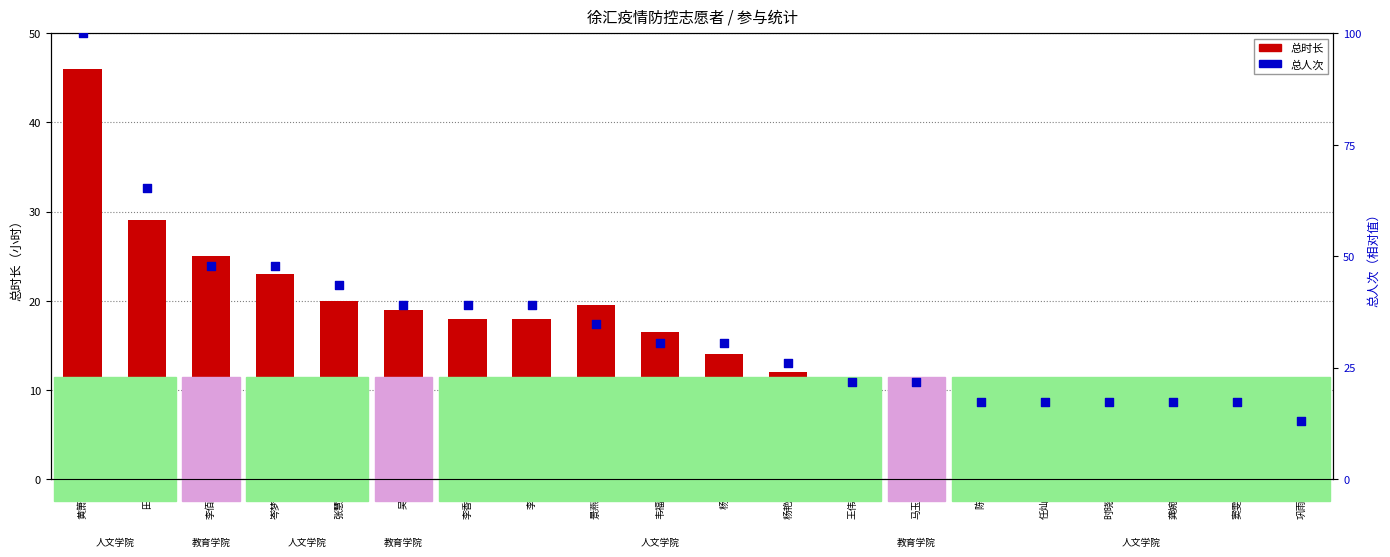

Which series has the largest total across all categories?

总人次